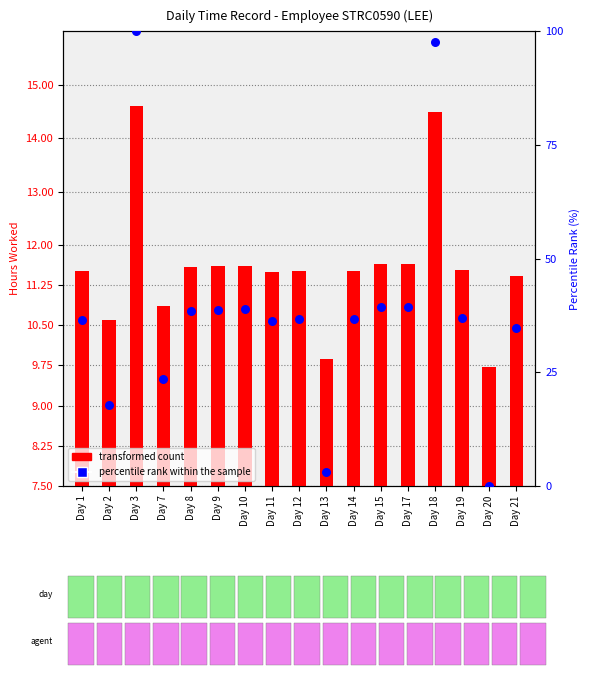

Which series reaches the maximum Y coordinate?

percentile rank within the sample